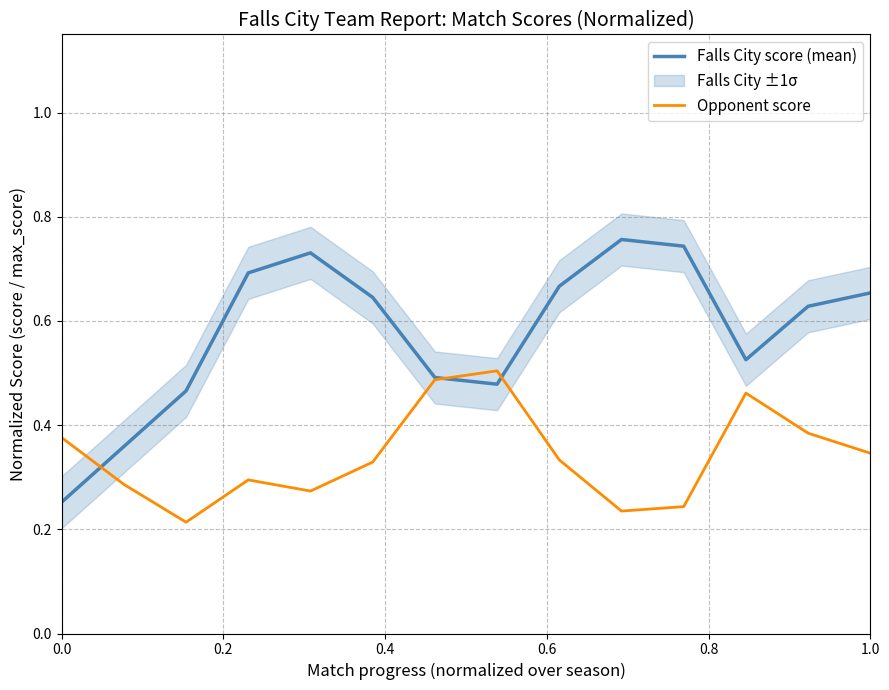

Is it true that Opponent score equals 0.2 at 1.0?

False